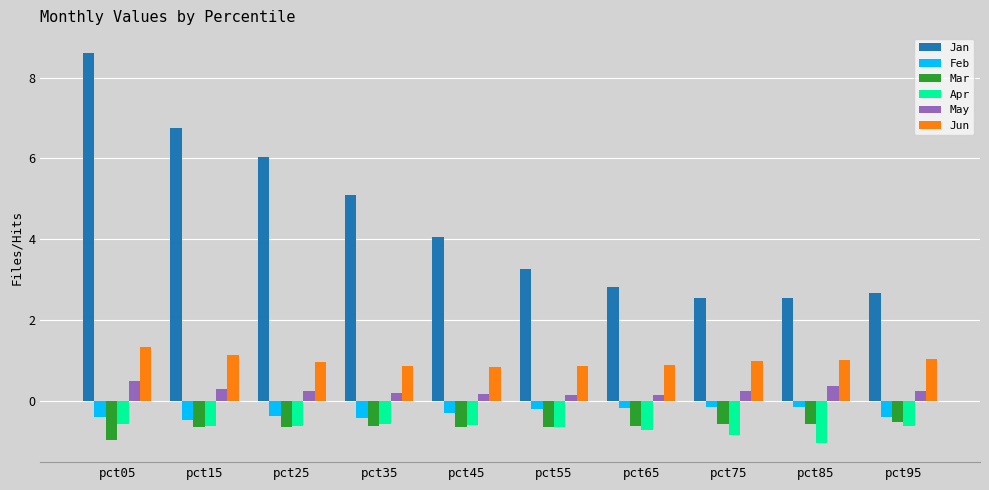

The Mar series shows -0.6 at pct85. True or false?

True